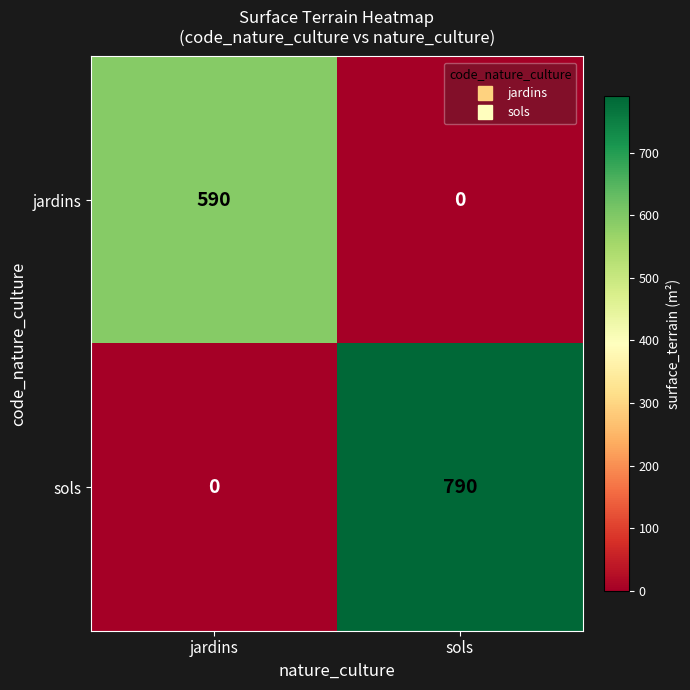

Rank the series by their maximum value, from lowest to highest.

jardins, sols